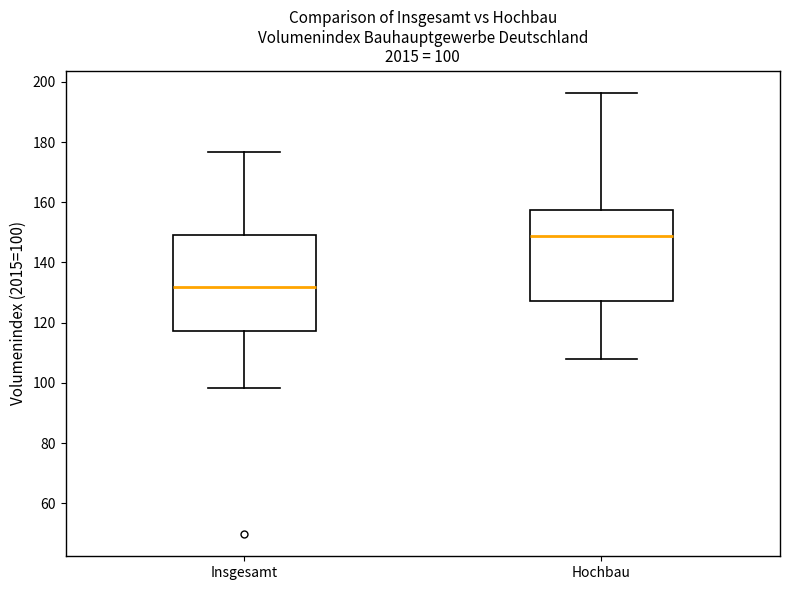

Which box has the lowest median line?

Insgesamt